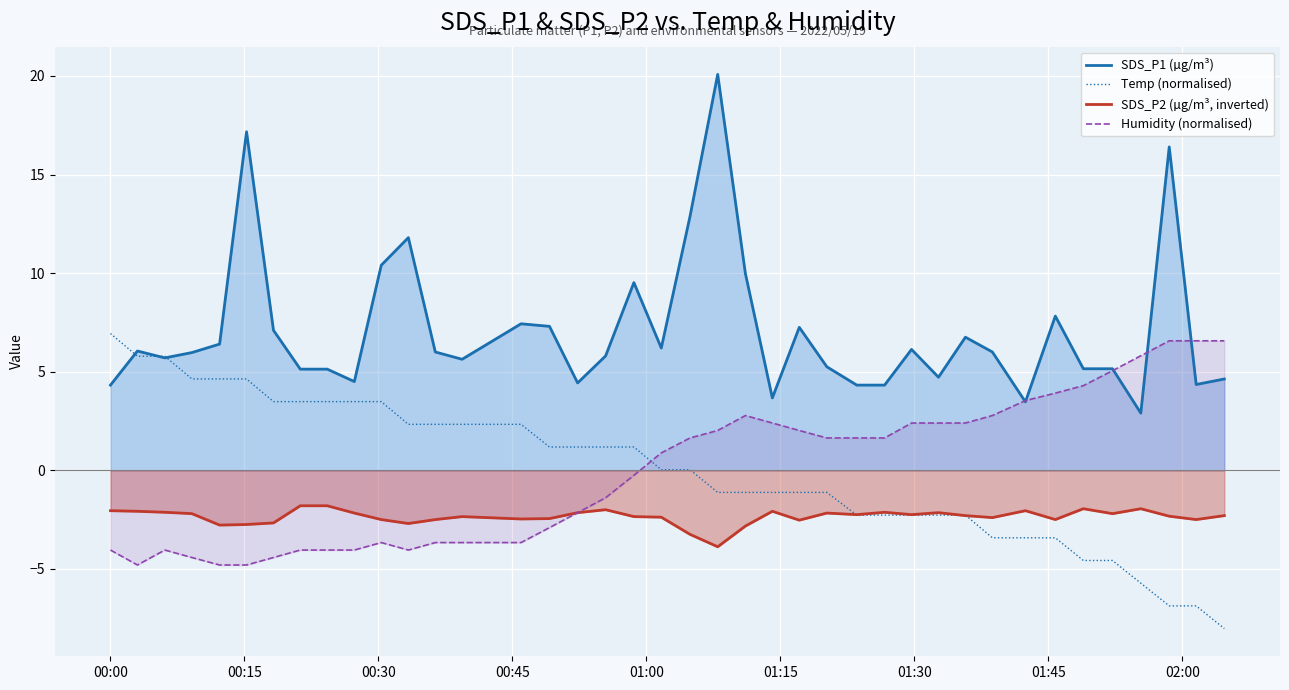

True or false: SDS_P2 (µg/m³, inverted) has more than 1 points higher than both neighbors.

True